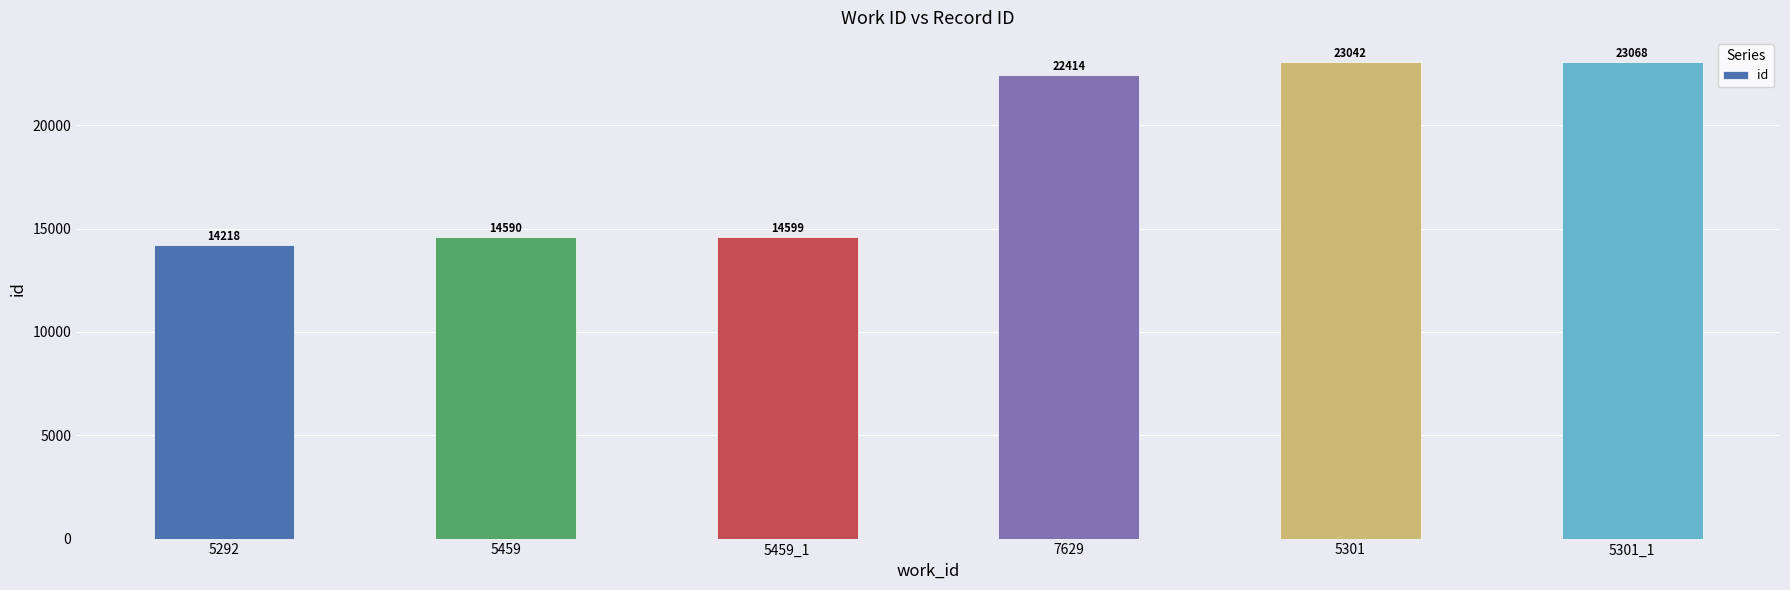

Rank the categories by value from highest to lowest.

5301_1, 5301, 7629, 5459_1, 5459, 5292